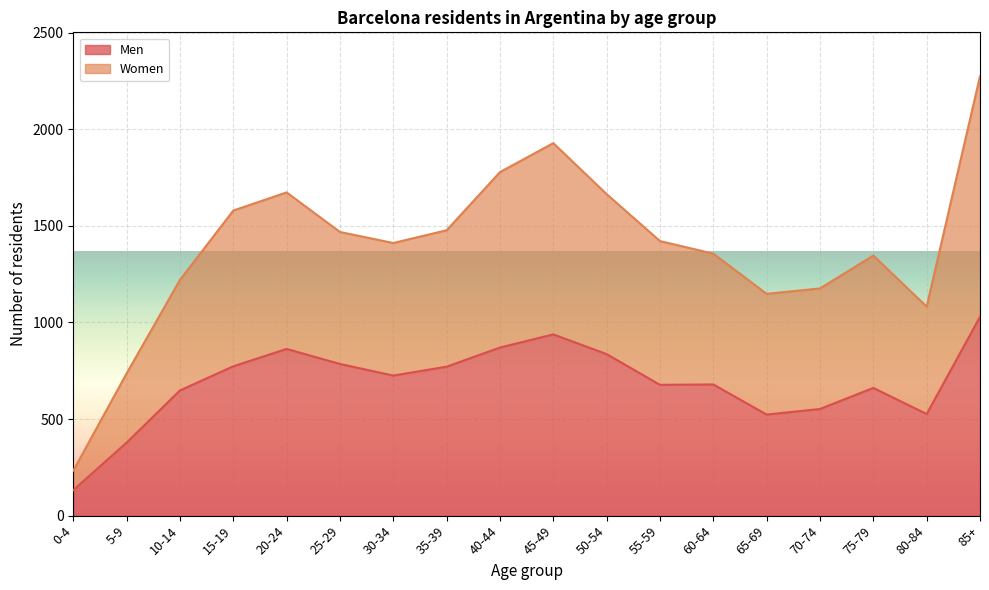

At which category does Men reach its first local peak?

20-24